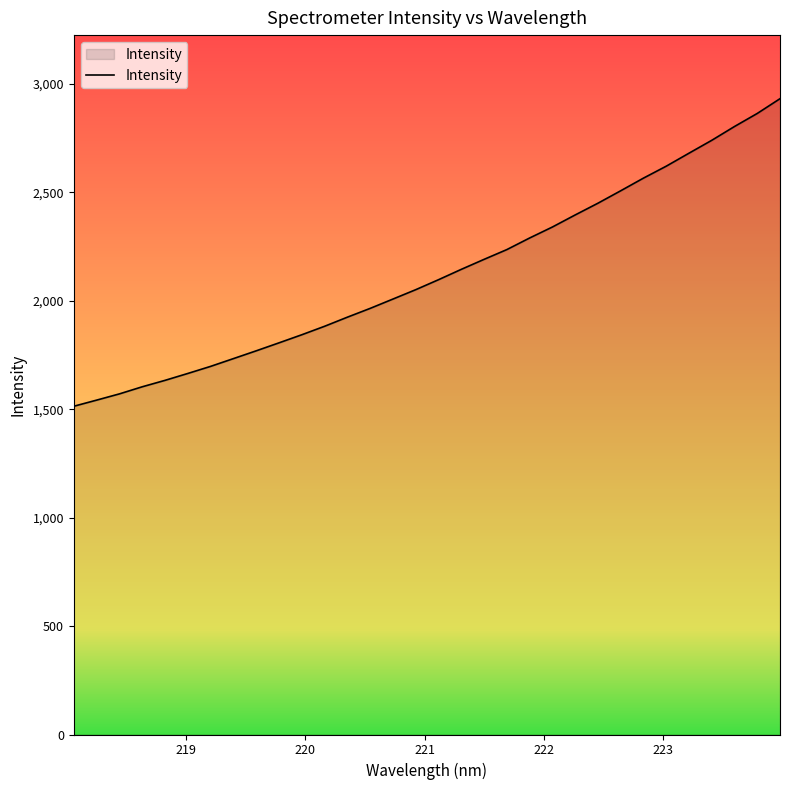

What is the minimum value shown in the chart?

1513.9